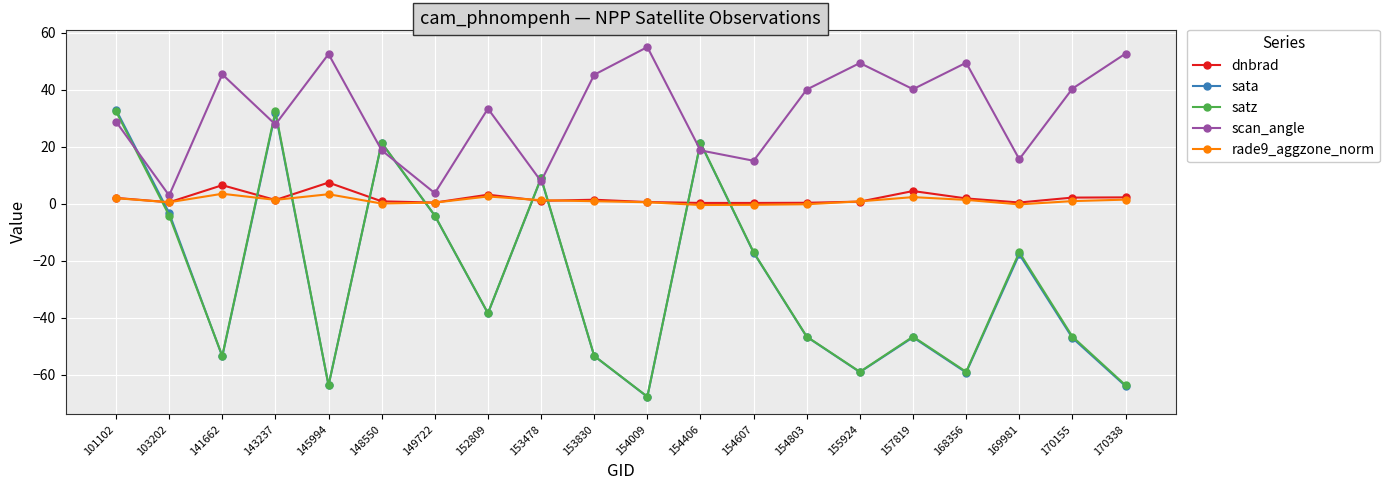

What is the maximum value shown in the chart?

54.9